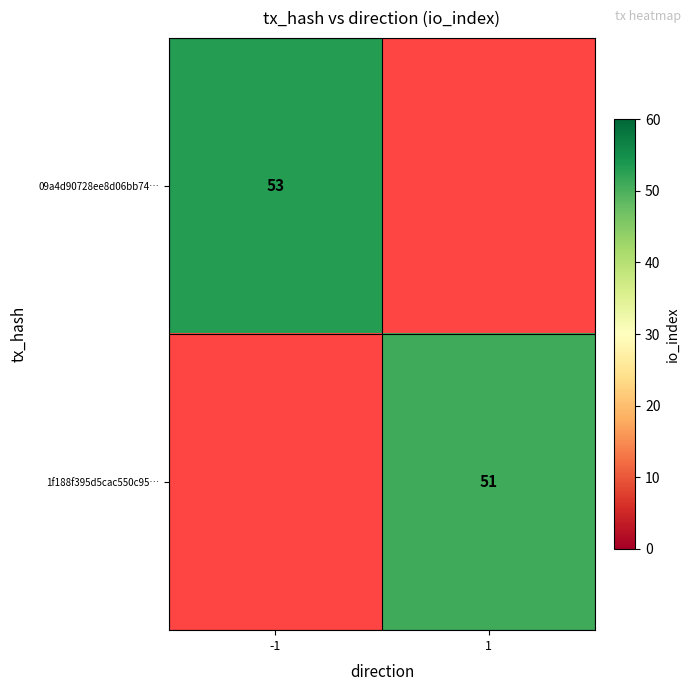

True or false: 09a4d90728ee8d06bb74… has a value of 17 at -1.

False